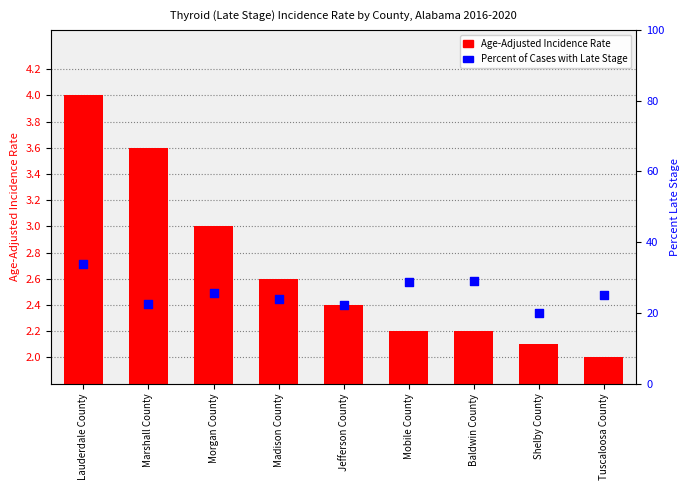

Which series contains the highest Y value?

Percent of Cases with Late Stage